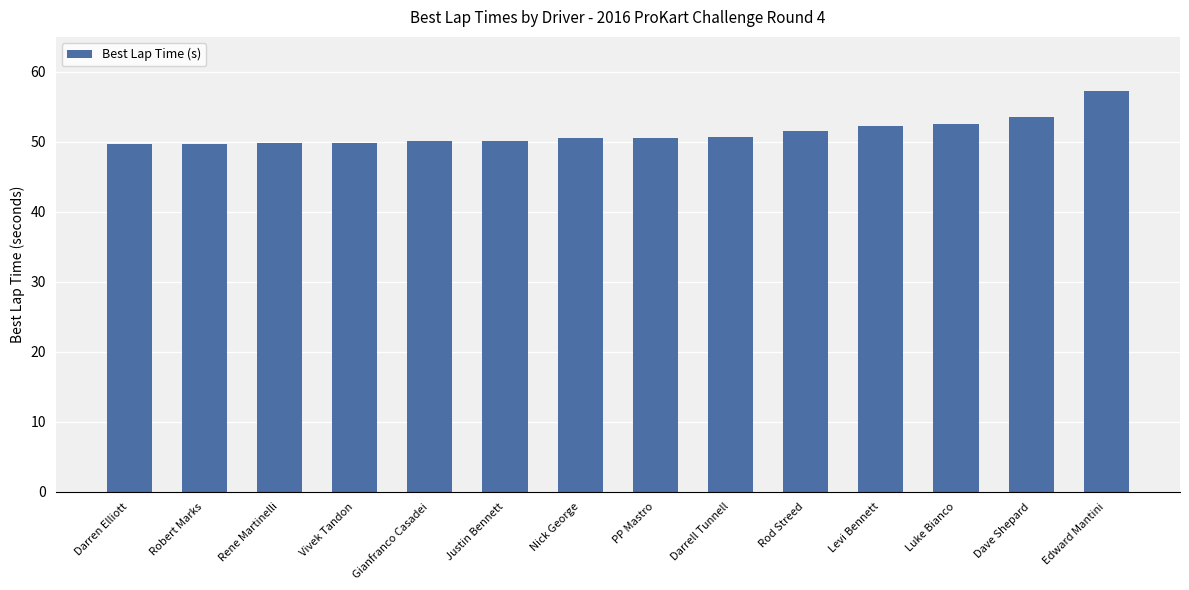

What is the average value?

51.3